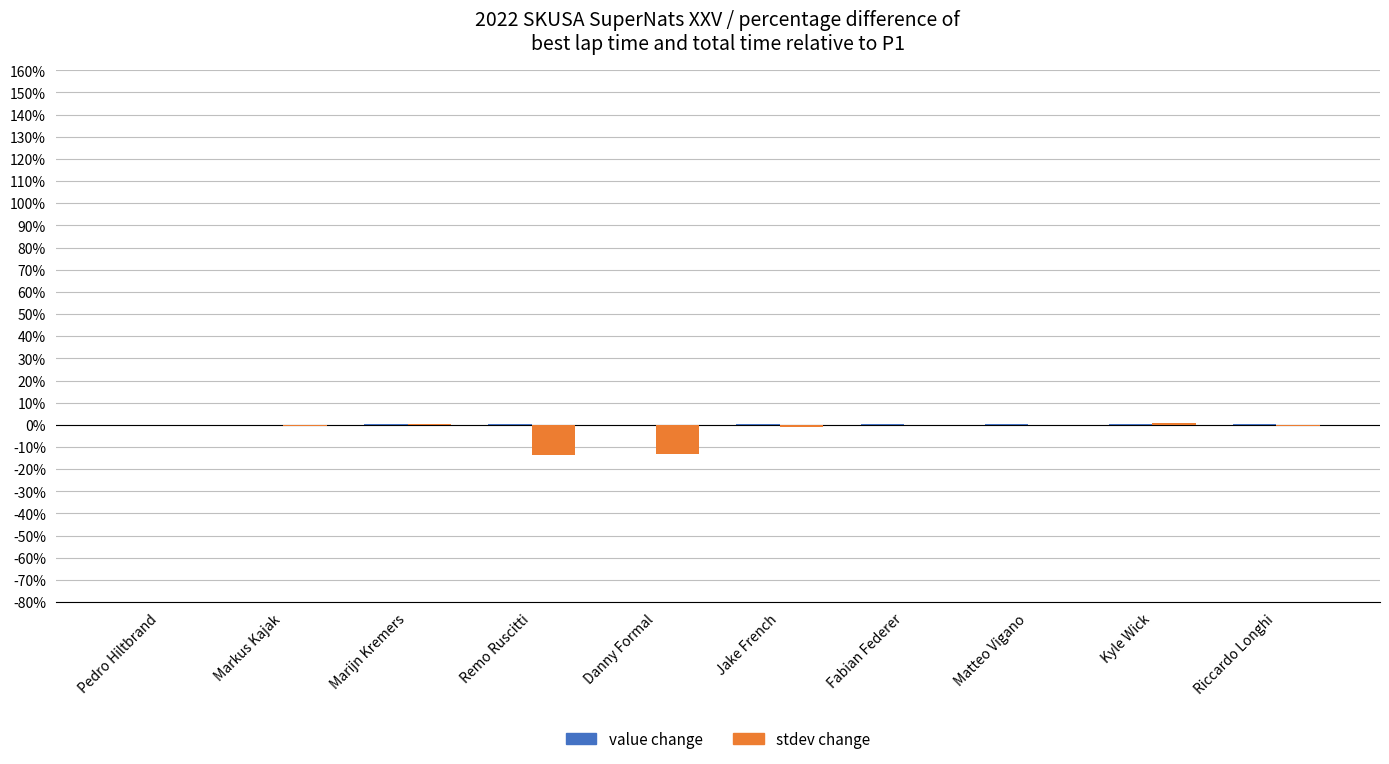

How many groups of bars are there?

10